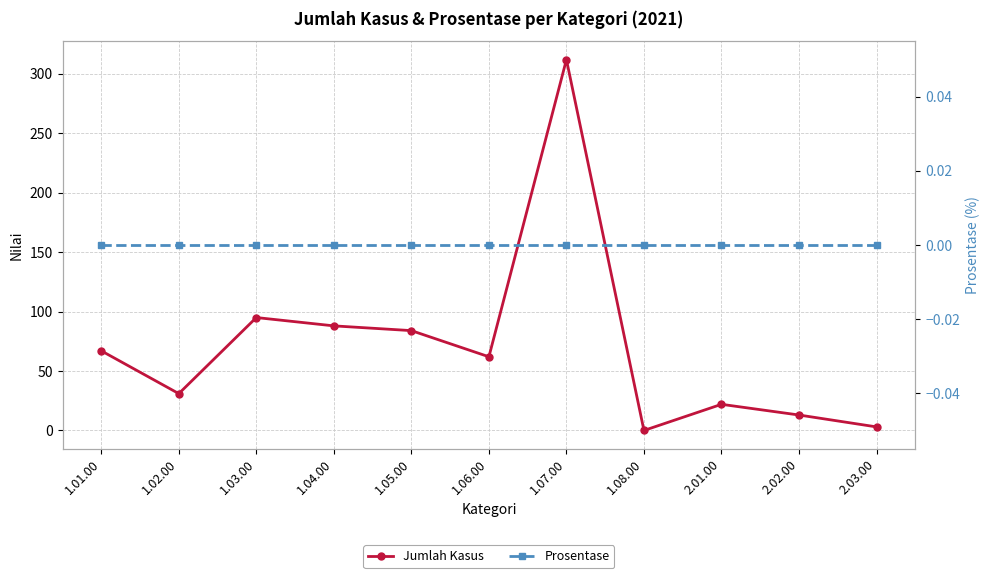

True or false: Jumlah Kasus and Prosentase cross at least once.

False